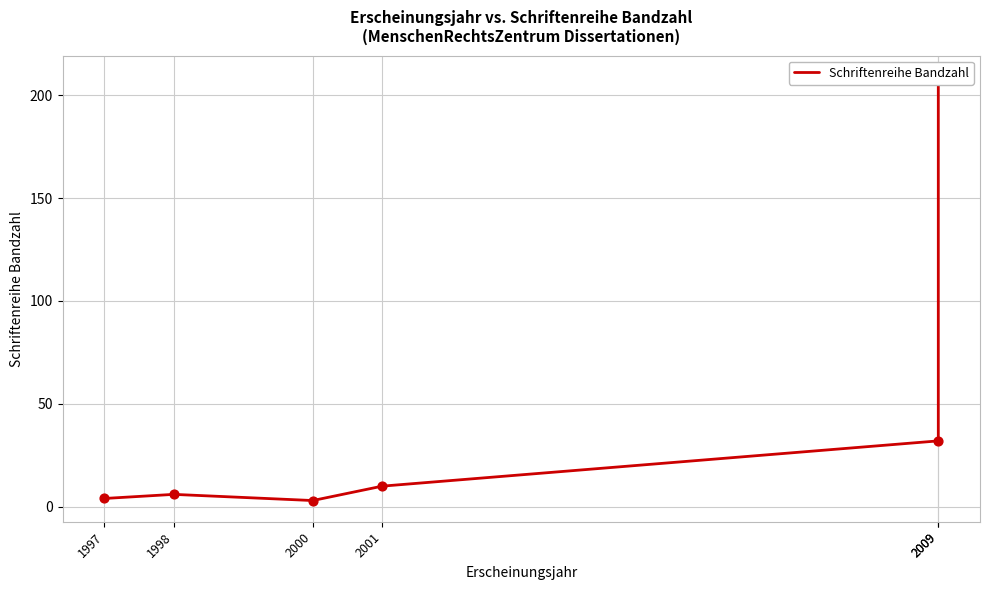

Approximately how many times larger is the value at 2009 compared to 2000?

10.7